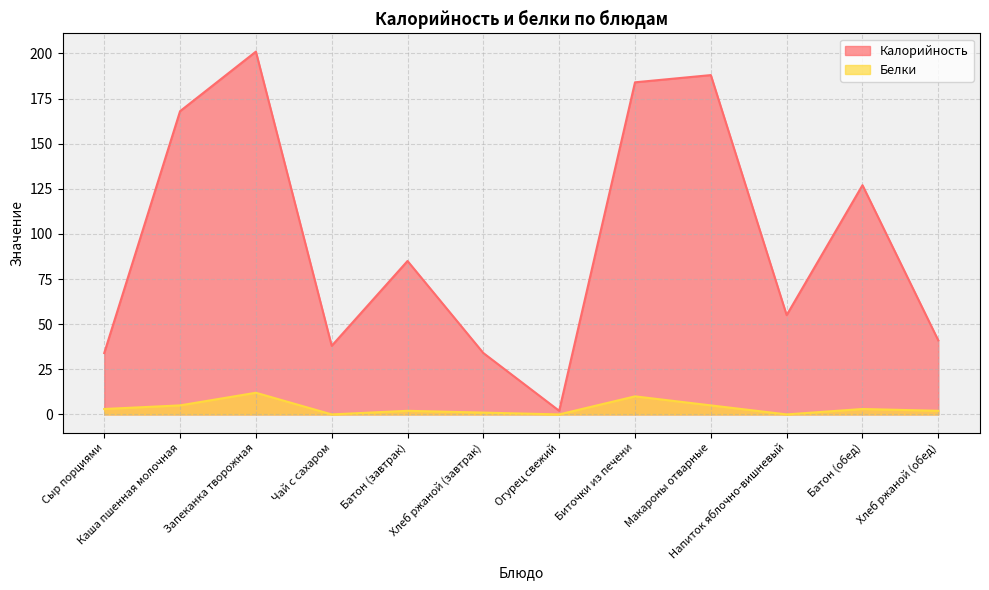

Which category has the highest value across all series?

Запеканка творожная